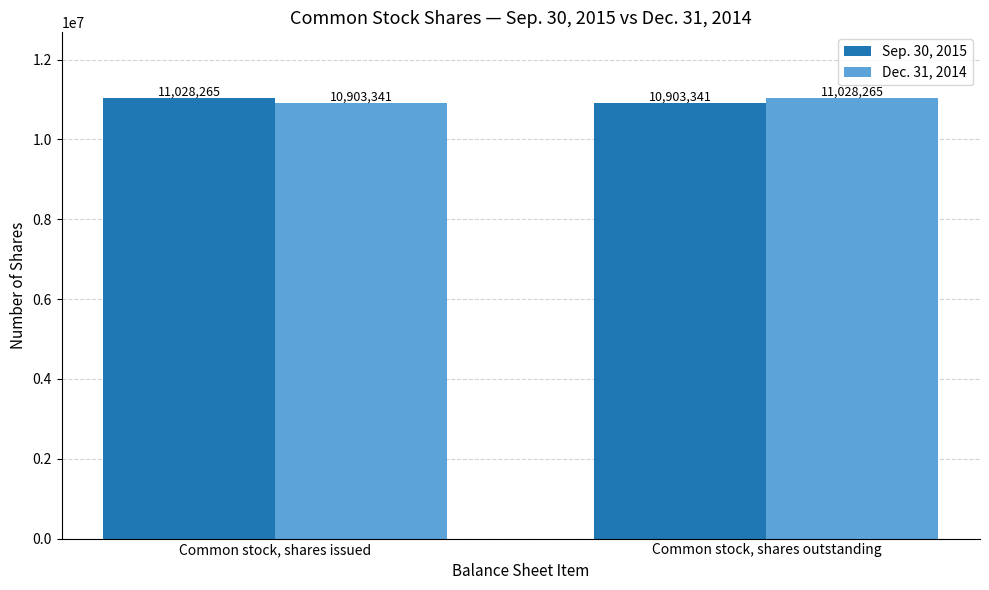

The Sep. 30, 2015 series shows 19451194 at Common stock, shares issued. True or false?

False